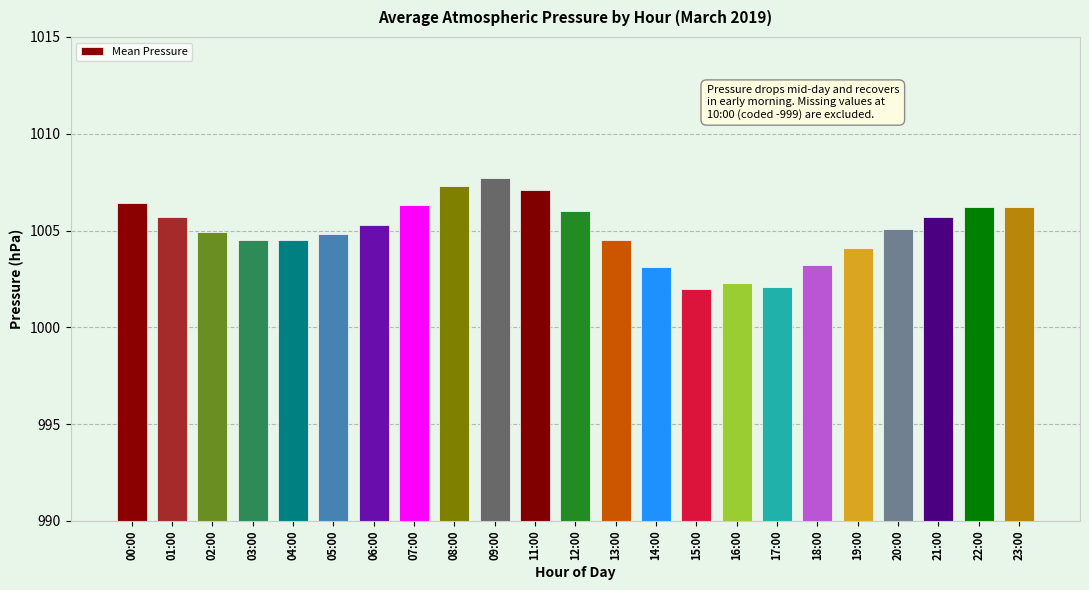

What is the maximum value shown in the chart?

1007.7